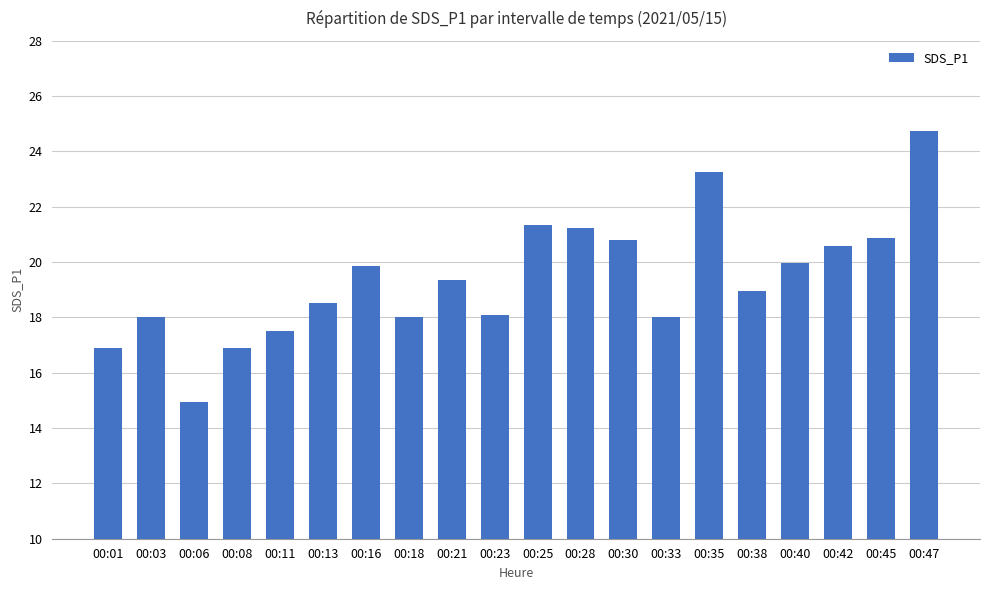

At which category does the chart reach its peak across all series?

00:47